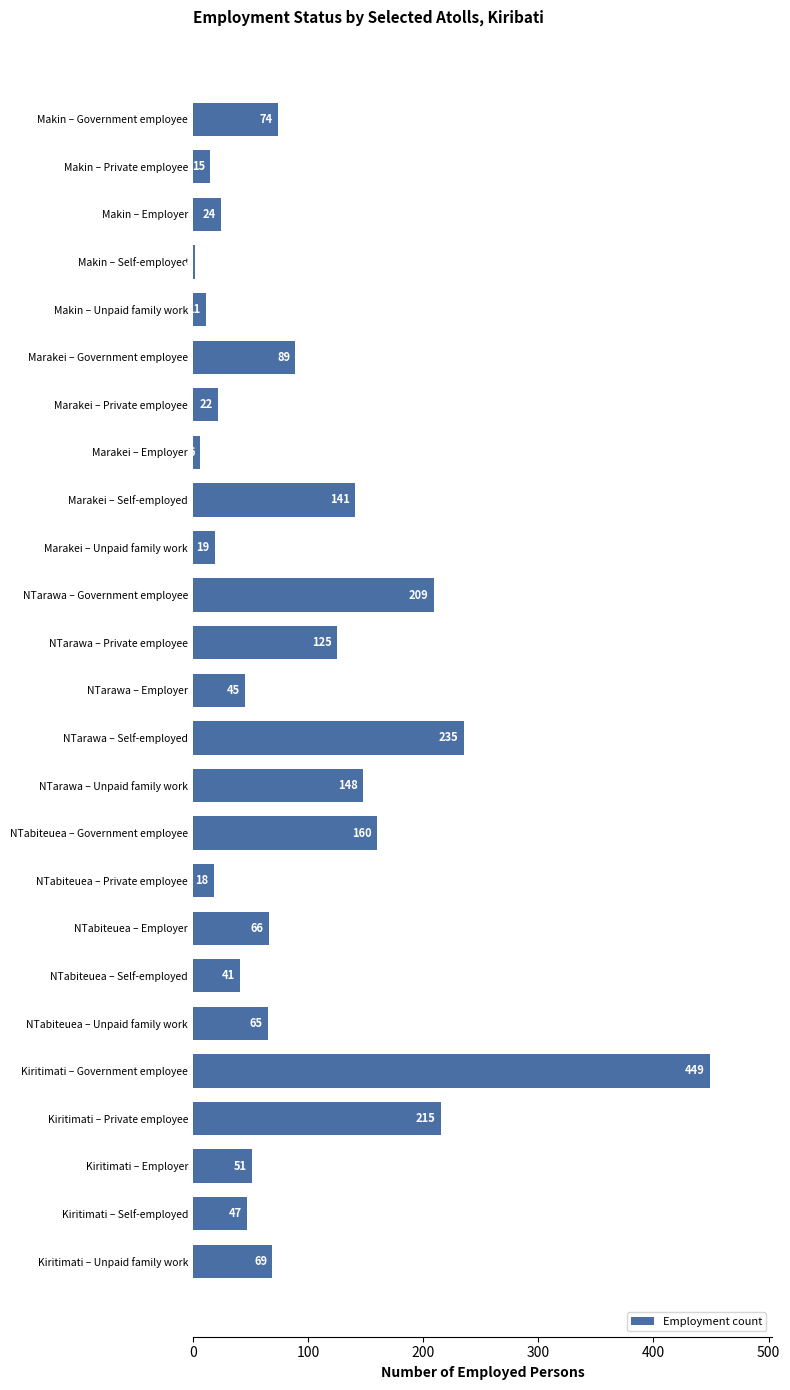

At which category does the chart reach its minimum across all series?

Makin – Self-employed